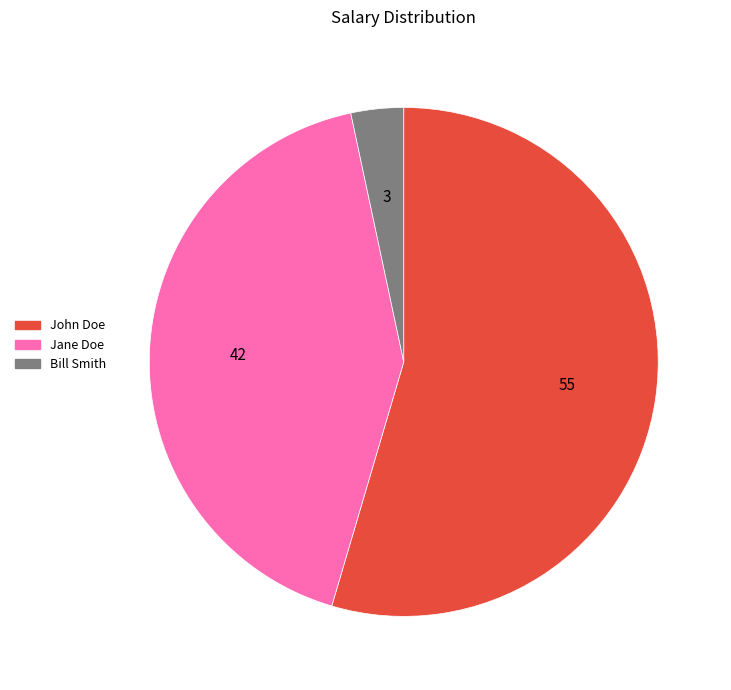

Is the sum of Bill Smith and John Doe greater than half?

Yes